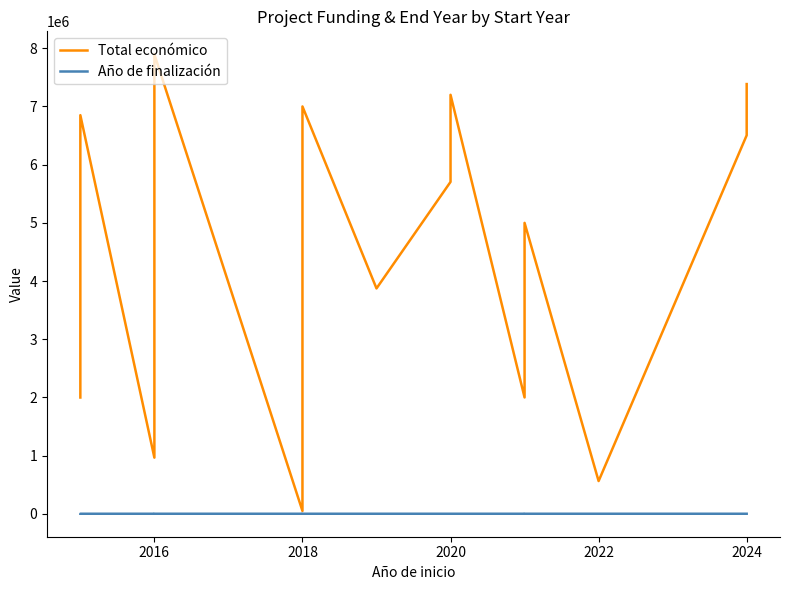

What is the difference between the maximum and minimum values in the Año de finalización series?

11